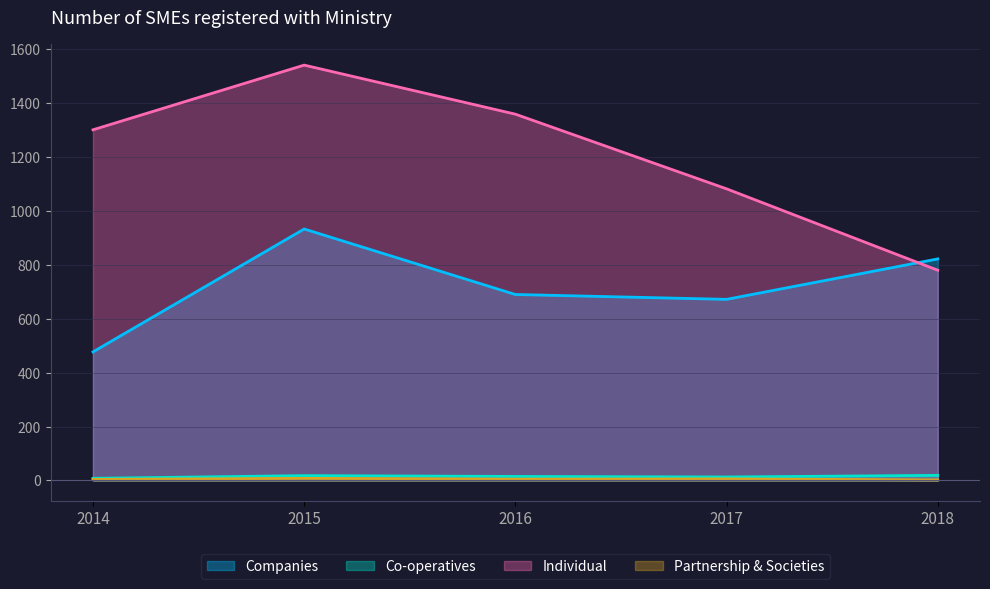

Which category has the highest value in the Companies series?

2015